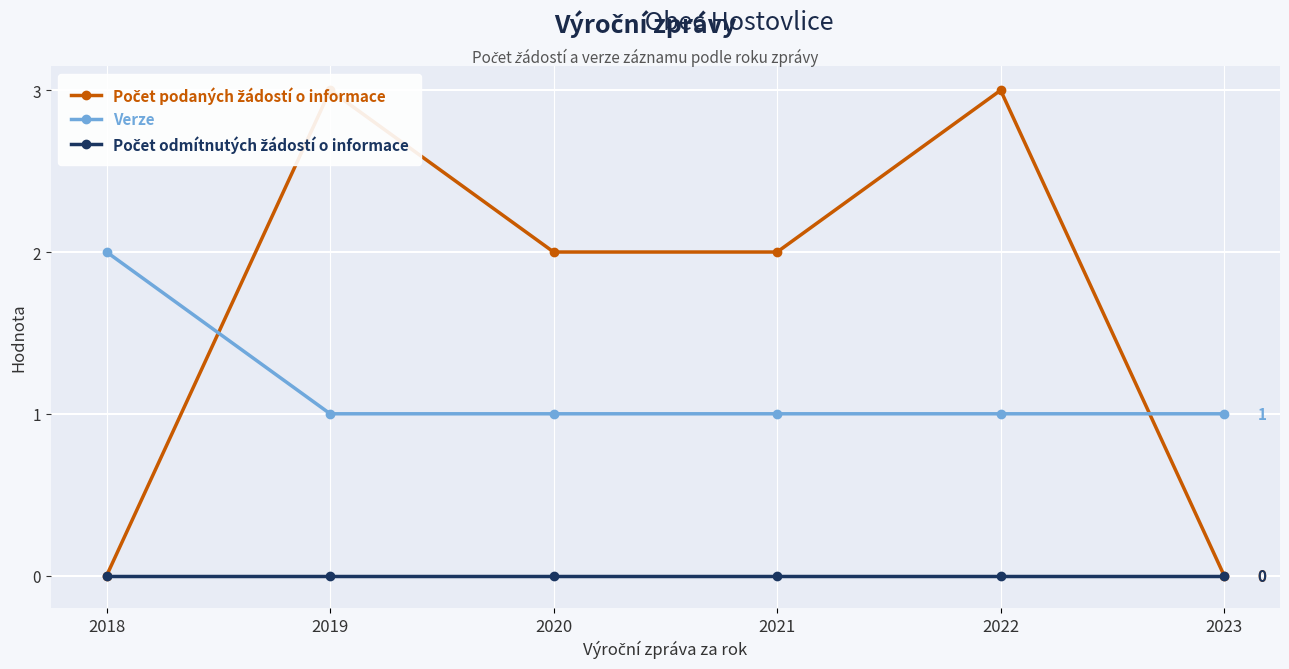

List the series in order of their peak value, lowest first.

Počet odmítnutých žádostí o informace, Verze, Počet podaných žádostí o informace